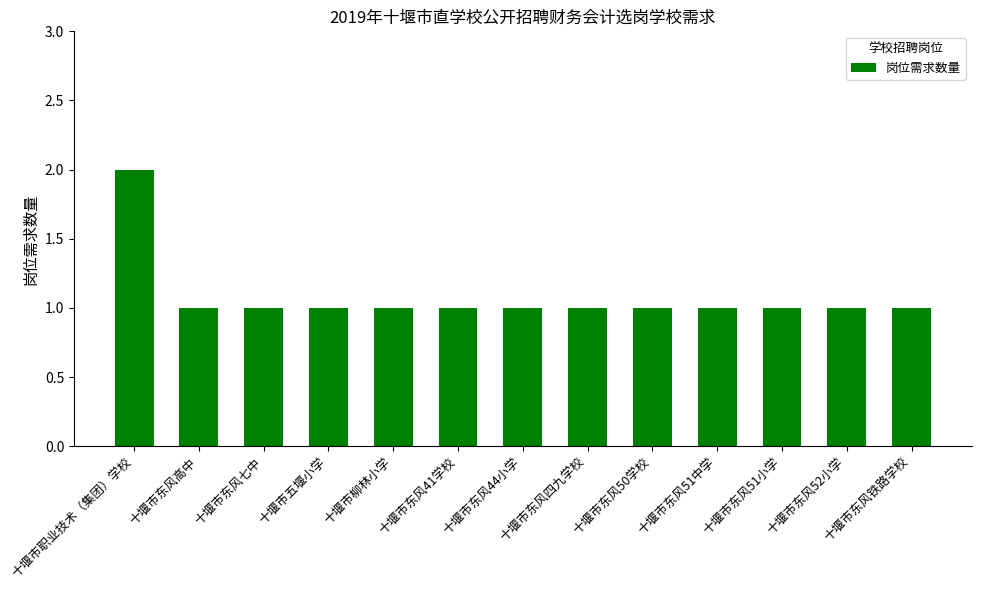

Is it true that the value at 十堰市东风铁路学校 is 1?

True